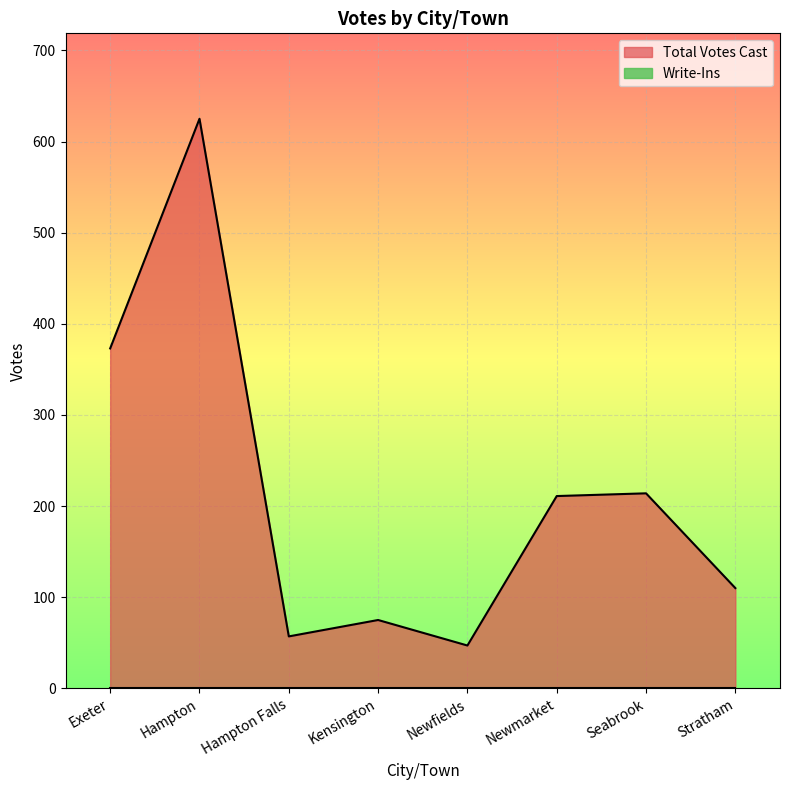

The chart shows a value of 297 at Newmarket. True or false?

False